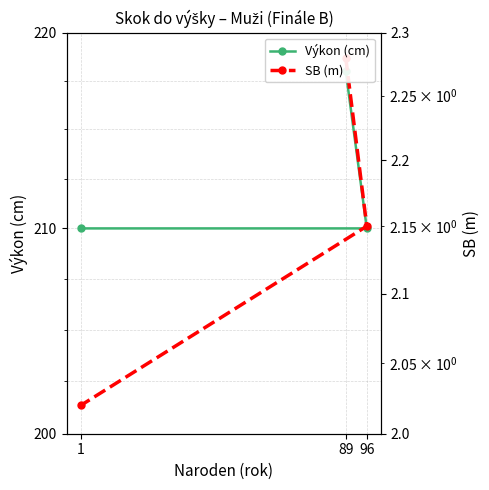

What are all the series names shown in the legend?

Výkon (cm), SB (m)